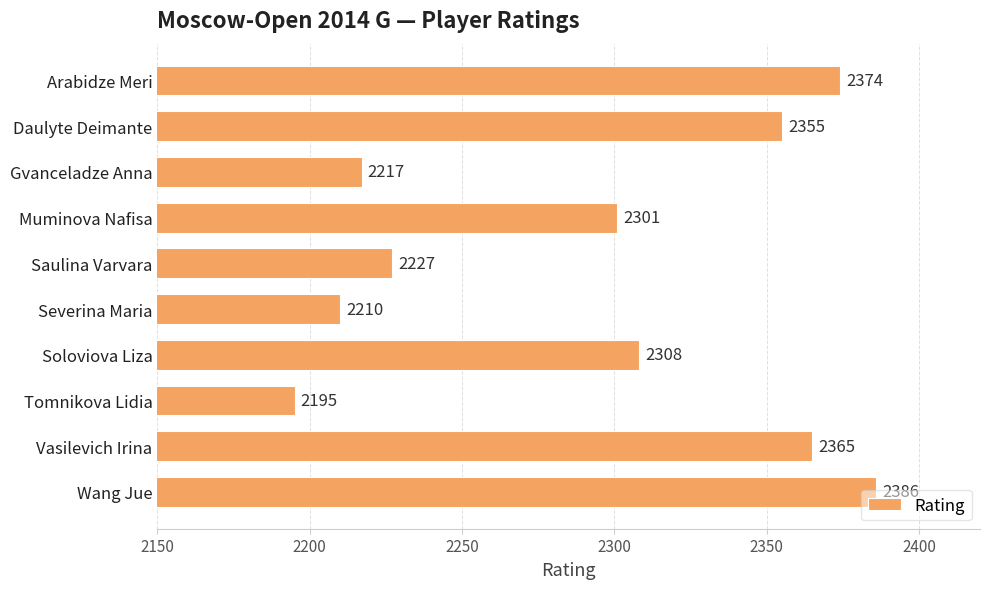

What is the ratio of the value at Wang Jue to the value at Arabidze Meri?

1.0